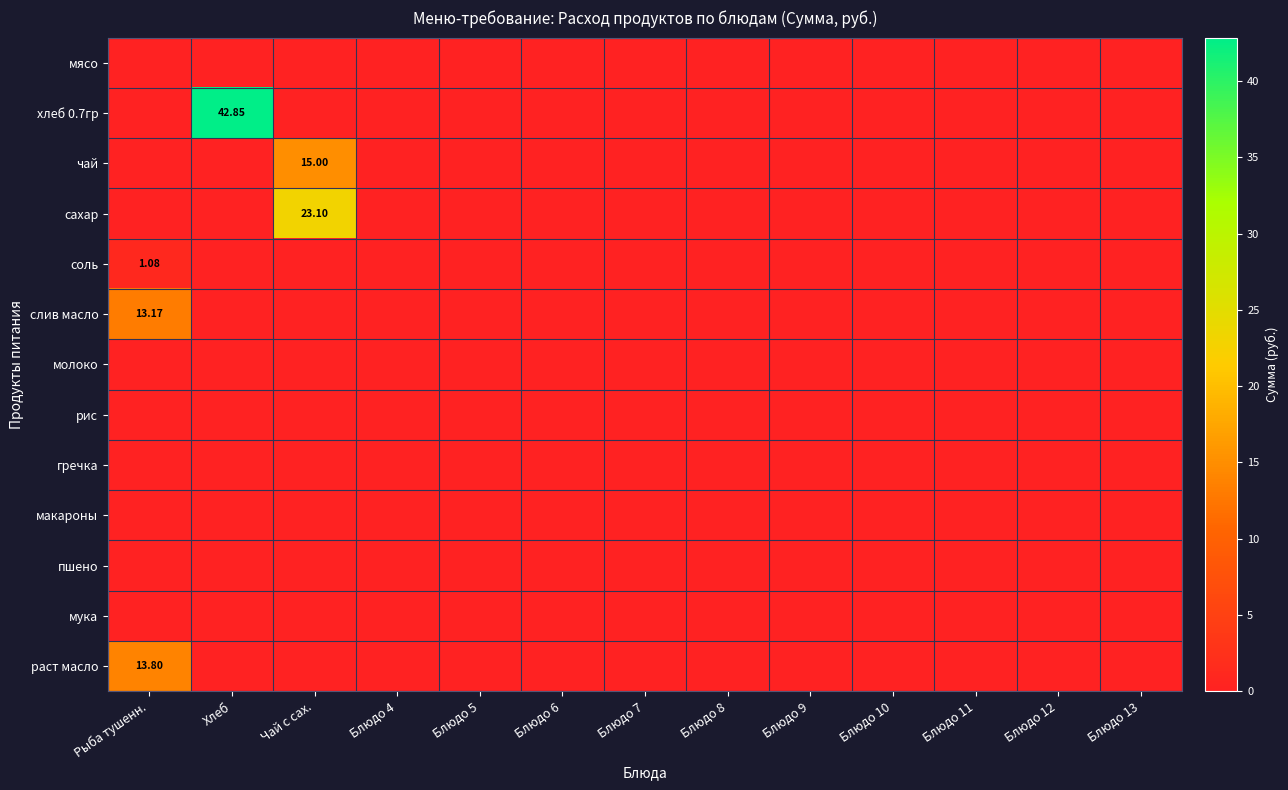

Is the value of молоко at Блюдо 12 greater than the value of пшено at Блюдо 5?

No